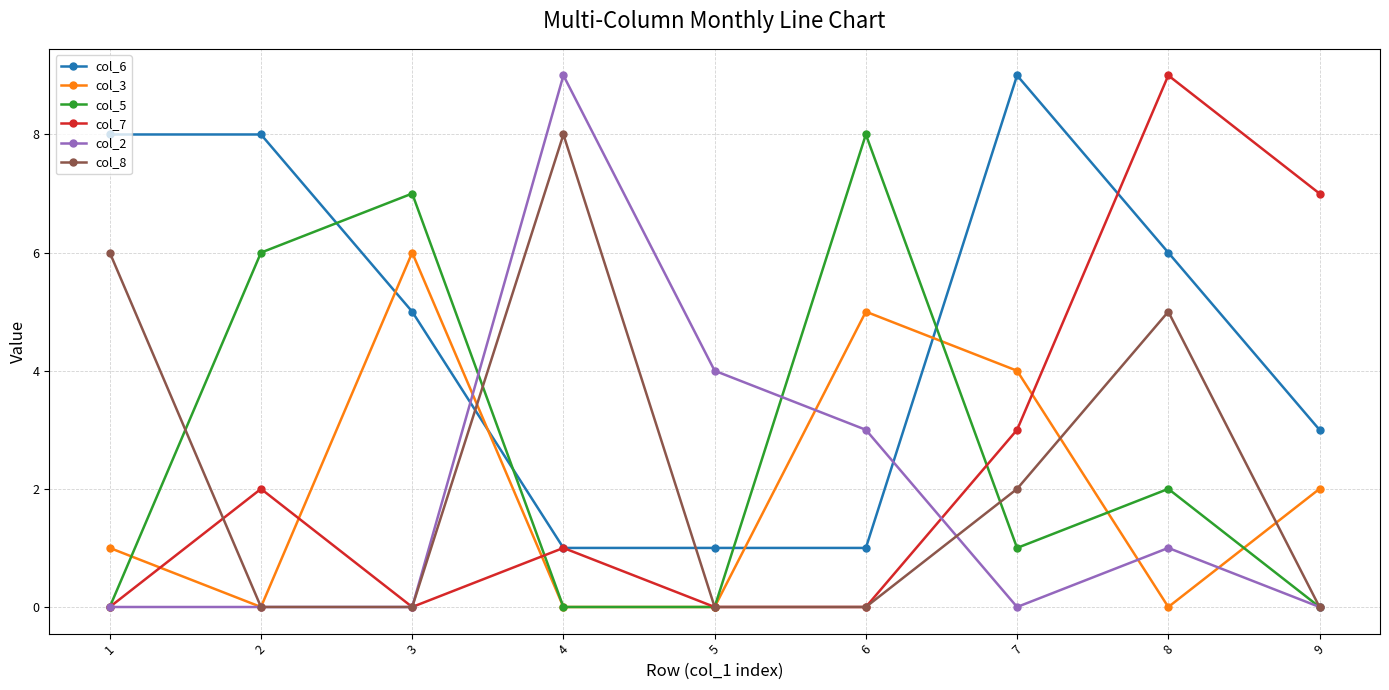

Is it true that col_5 equals 0 at 1?

True